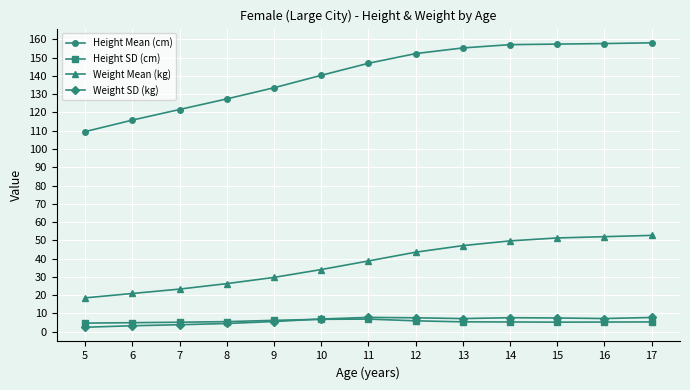

True or false: Weight SD (kg) has a value of 2.4 at 5.

True